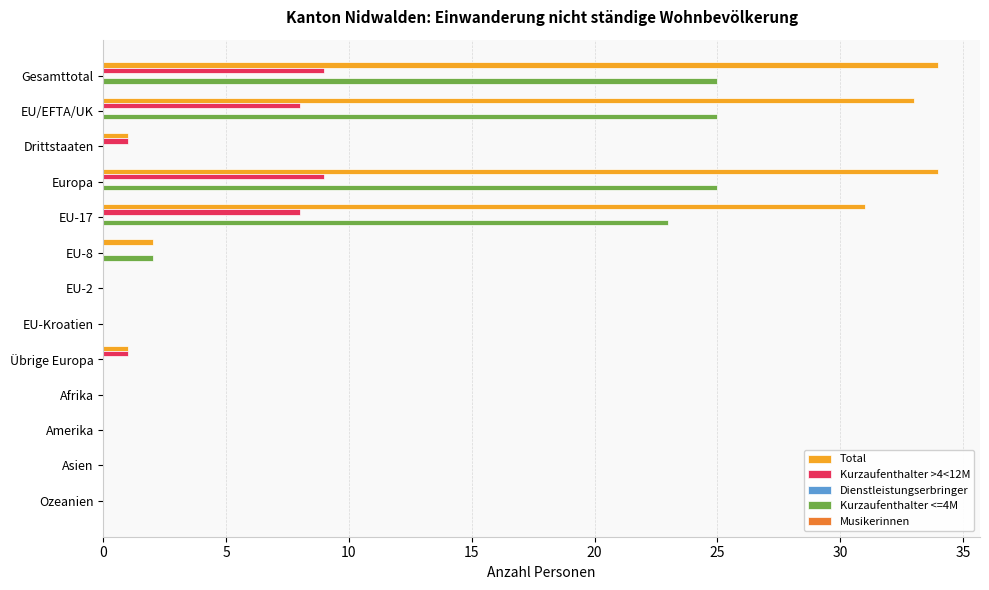

What is the sum of all Kurzaufenthalter >4<12M values?

36